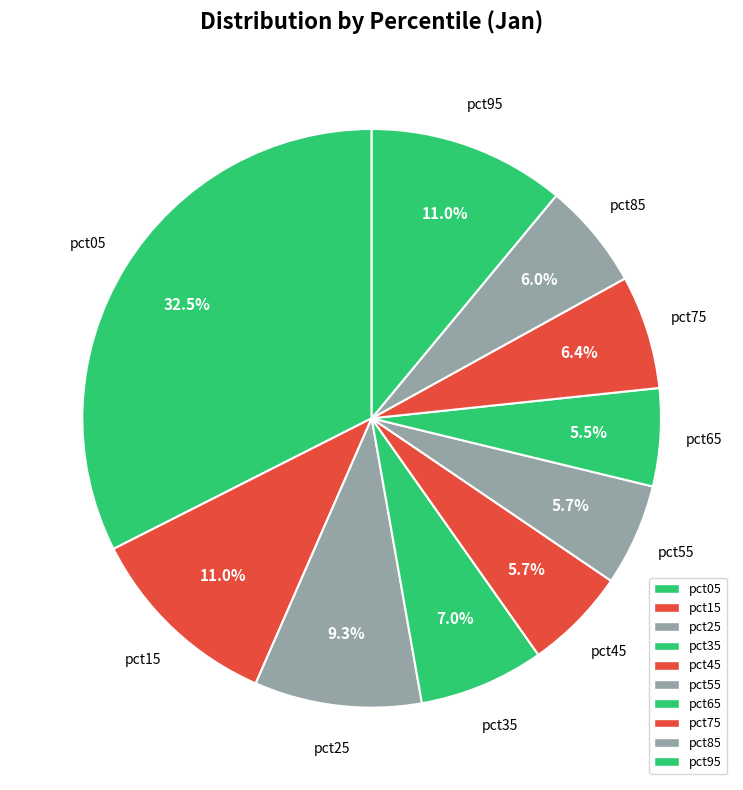

Which slice is the smallest?

pct65